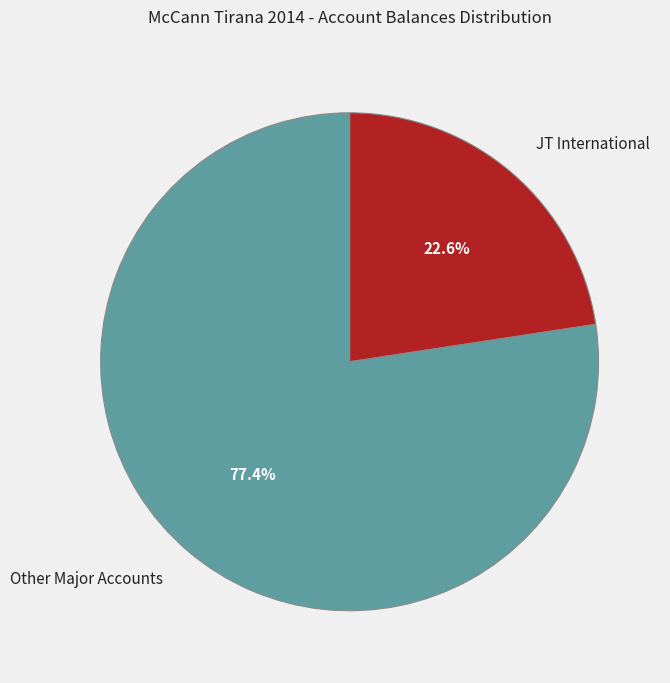

Does any single category account for the majority?

Yes